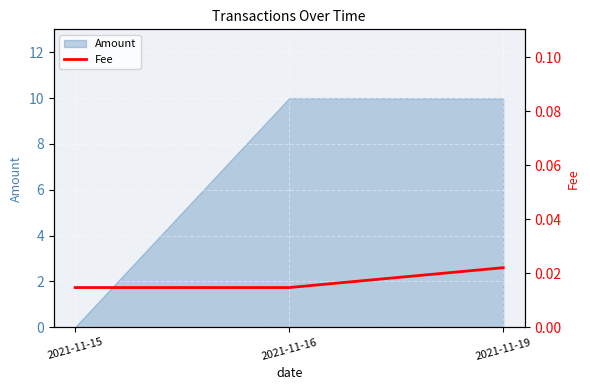

Which category has the lowest value in the Amount series?

2021-11-15